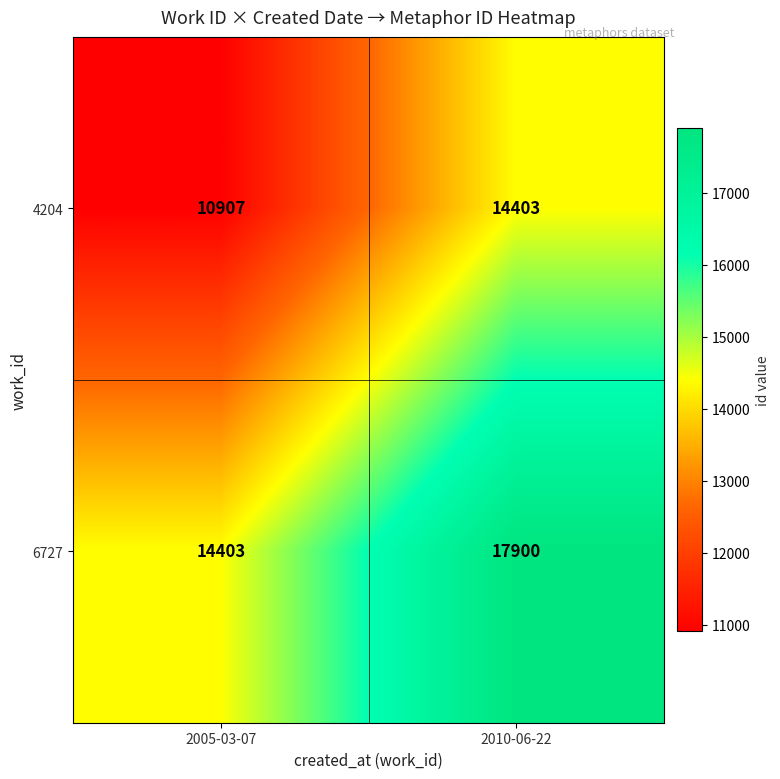

The 4204 series shows 7782 at 2010-06-22. True or false?

False